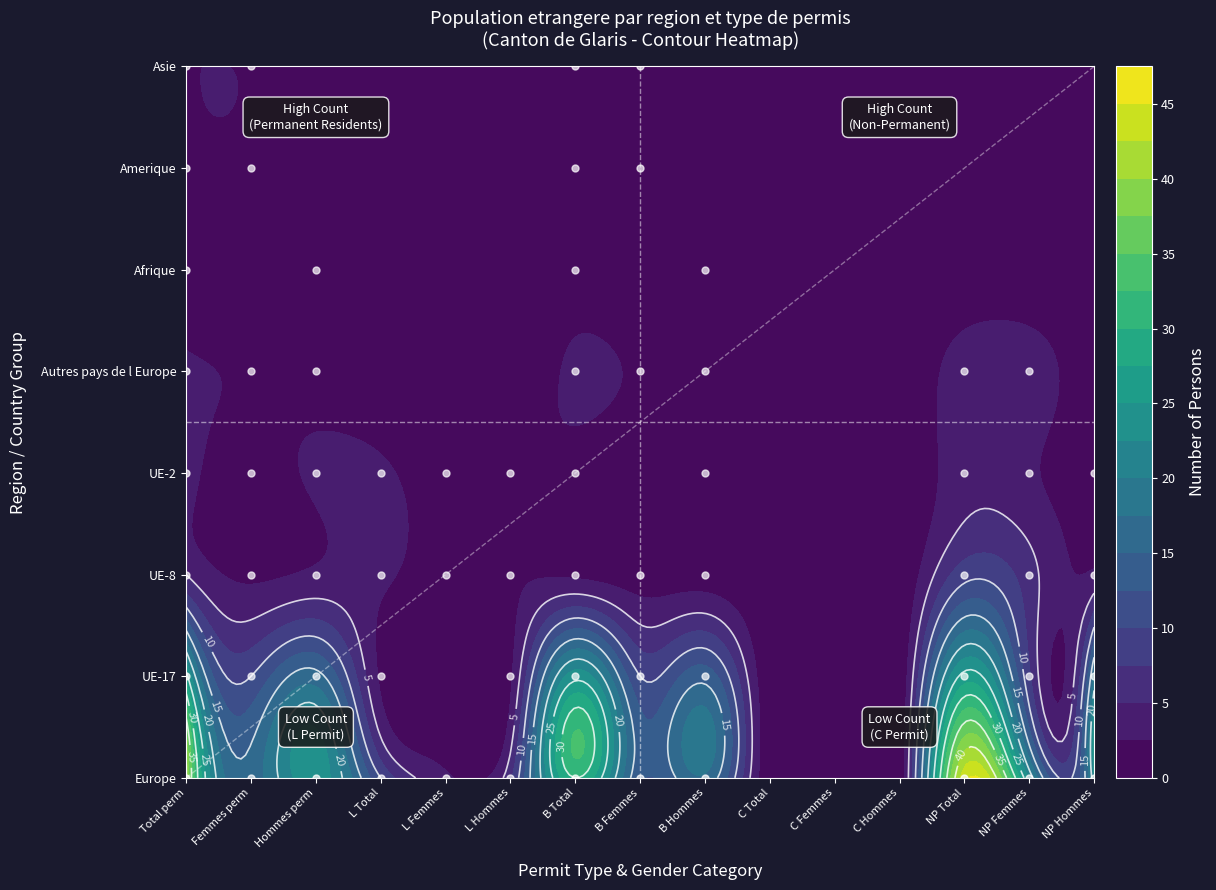

List the labels in order of Asie value, smallest first.

2, 3, 4, 5, 8, 9, 10, 11, 12, 13, 14, 0, 1, 6, 7